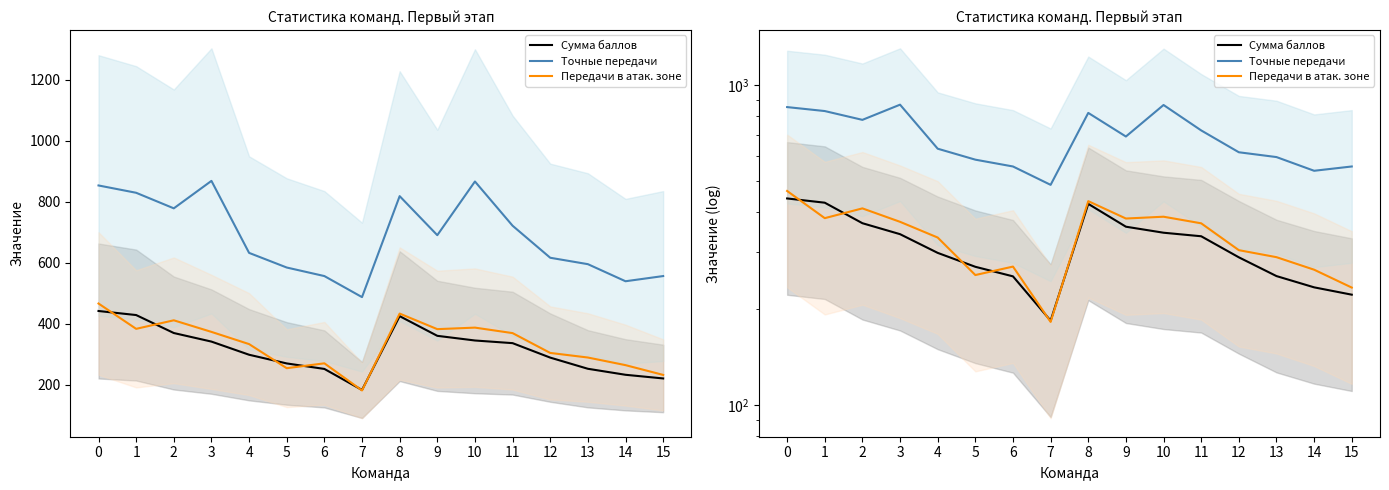

Where is the first local maximum for Передачи в атак. зоне?

2